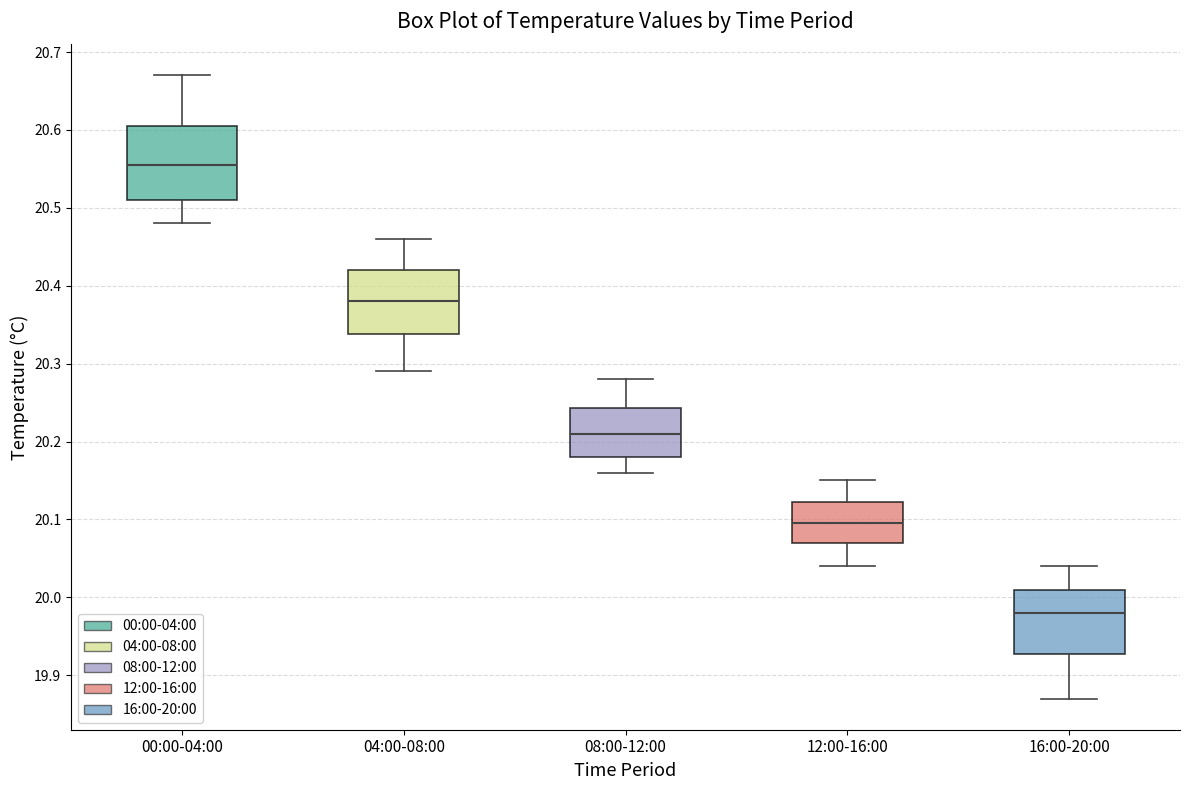

Comparing the boxes themselves (not the whiskers), which one is the tallest?

00:00-04:00